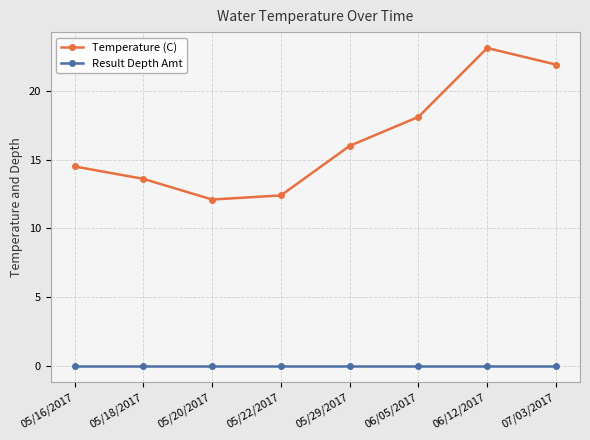

True or false: Temperature (C) and Result Depth Amt intersect in this chart.

False